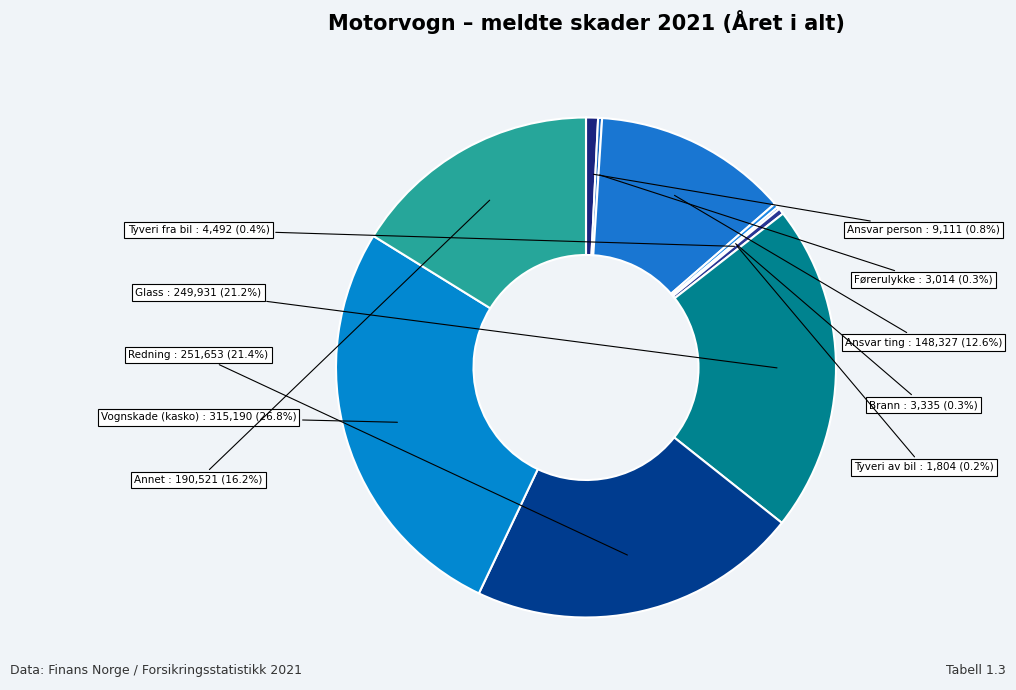

Which category has the smallest portion of the pie?

Tyveri av bil